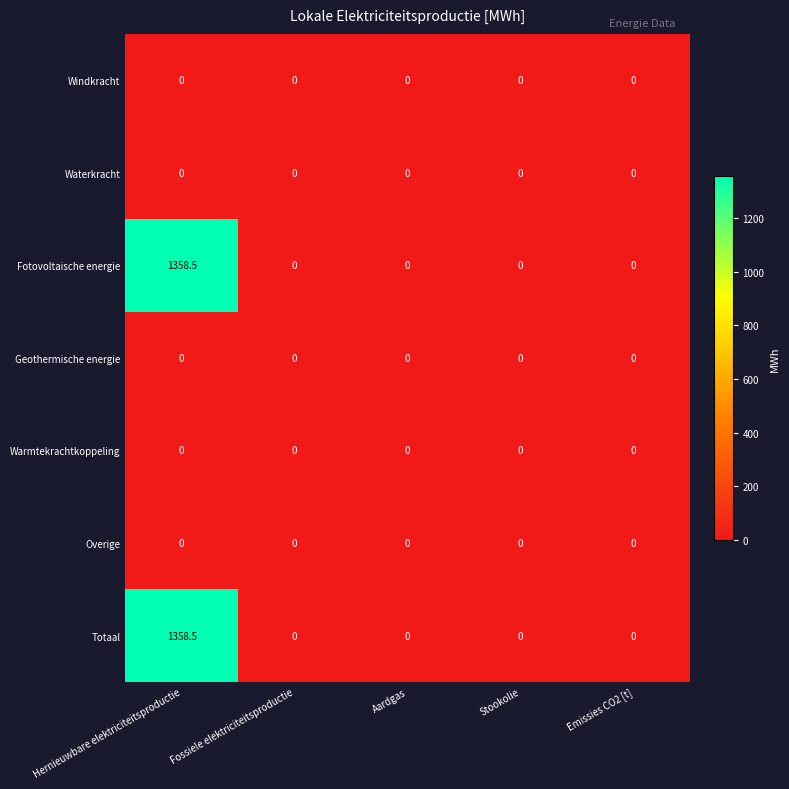

What is the sum of all Fotovoltaische energie values?

1358.5